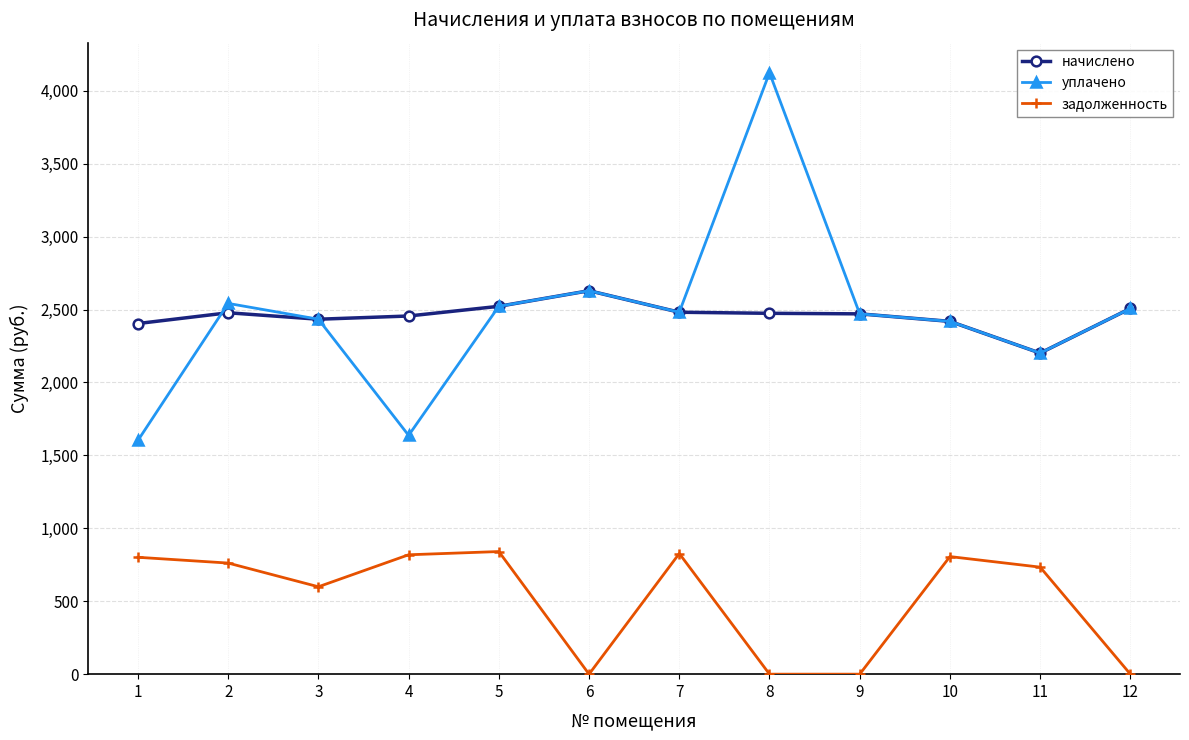

Is it true that задолженность equals 0.0 at 8?

True